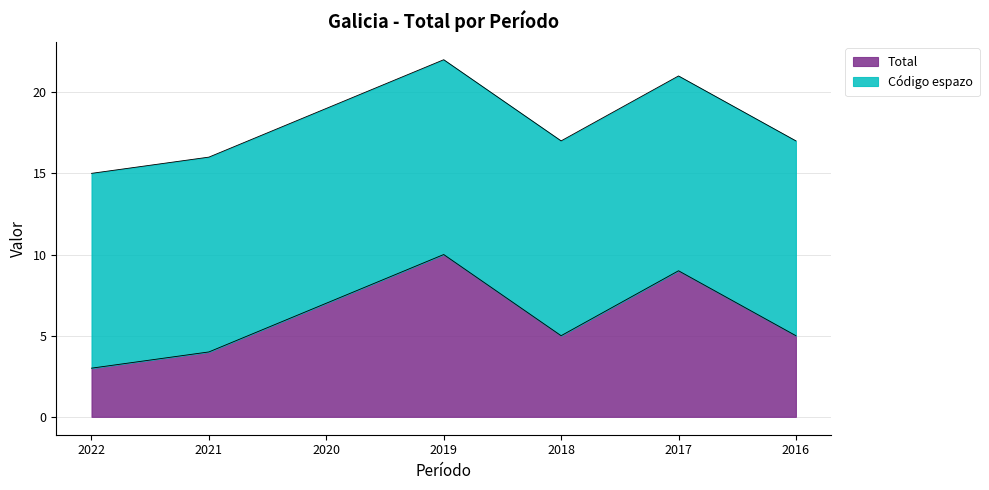

At which label does Total reach its peak?

2019